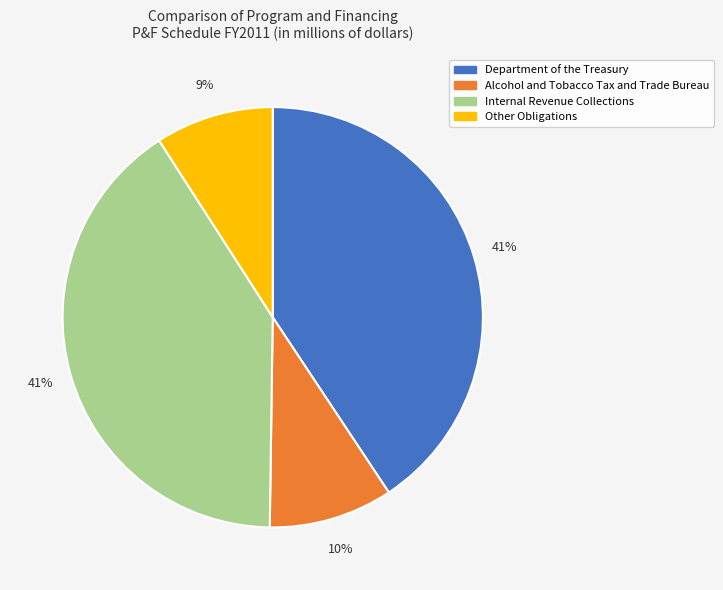

Does Alcohol and Tobacco Tax and Trade Bureau account for over 50% of the chart?

No